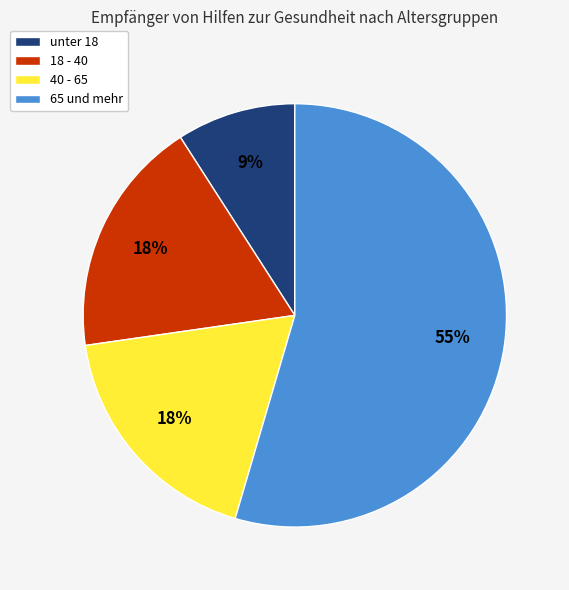

To the nearest percent, what is the average slice percentage?

25%